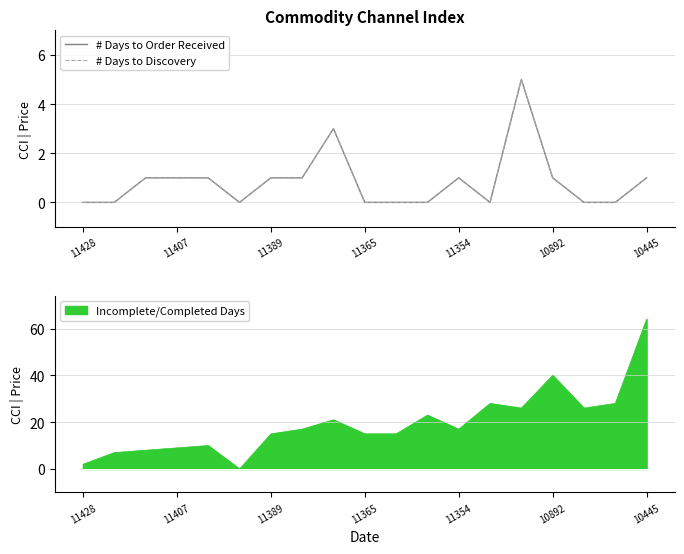

What is the value of the # Days to Order Received point at the 13th from the left?

1